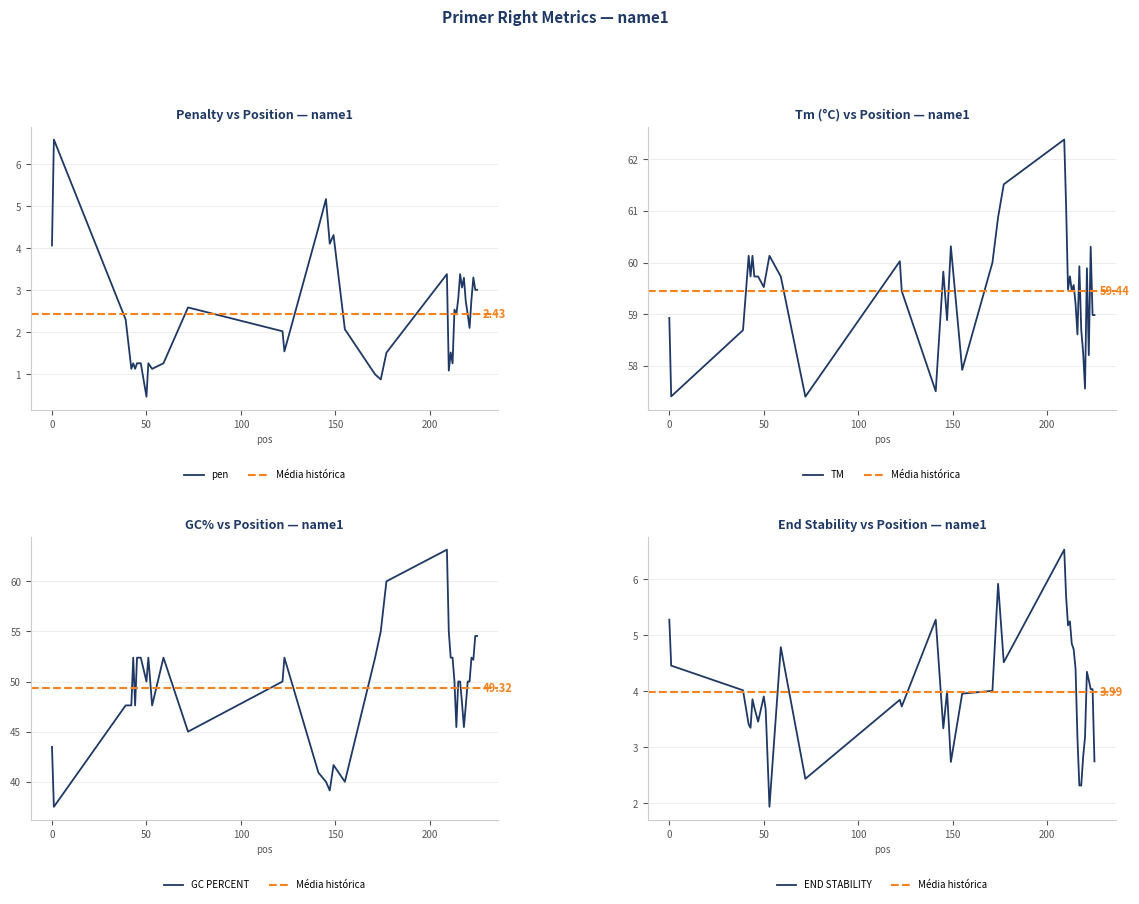

Reading right to left, list all the values displayed in this chart.

pen: 3.0	3.0	3.3	2.8	2.1	2.4	2.7	3.3	3.1	3.4	2.8	2.4	2.5	1.3	1.5	1.1	3.4	1.5	0.9	1.0	2.1	4.3	4.1	5.2	4.5	1.5	2.0	2.6	1.3	1.1	1.3	0.5	1.3	1.3	1.1	1.3	1.1	2.3	6.6	4.1
PRIMER_RIGHT_0_TM: 59.0	59.0	60.3	58.2	59.9	57.6	58.3	58.7	59.9	58.6	59.2	59.6	59.5	59.7	59.5	61.1	62.4	61.5	60.9	60.0	57.9	60.3	58.9	59.8	57.5	59.5	60.0	57.4	59.7	60.1	59.7	59.5	59.7	59.7	60.1	59.7	60.1	58.7	57.4	58.9
PRIMER_RIGHT_0_GC_PERCENT: 54.5	54.5	52.2	52.4	50.0	50.0	47.6	45.5	47.8	50.0	50.0	45.5	50.0	52.4	52.4	55.0	63.2	60.0	55.0	52.4	40.0	41.7	39.1	40.0	40.9	52.4	50.0	45.0	52.4	47.6	52.4	50.0	52.4	52.4	47.6	52.4	47.6	47.6	37.5	43.5
PRIMER_RIGHT_0_END_STABILITY: 2.8	4.0	4.0	4.2	4.3	3.2	2.8	2.3	2.3	3.2	4.4	4.8	4.8	5.2	5.2	5.7	6.5	4.5	5.9	4.0	4.0	2.7	4.0	3.3	5.3	3.7	3.9	2.4	4.8	1.9	3.7	3.9	3.5	3.7	3.9	3.4	3.4	4.0	4.5	5.3